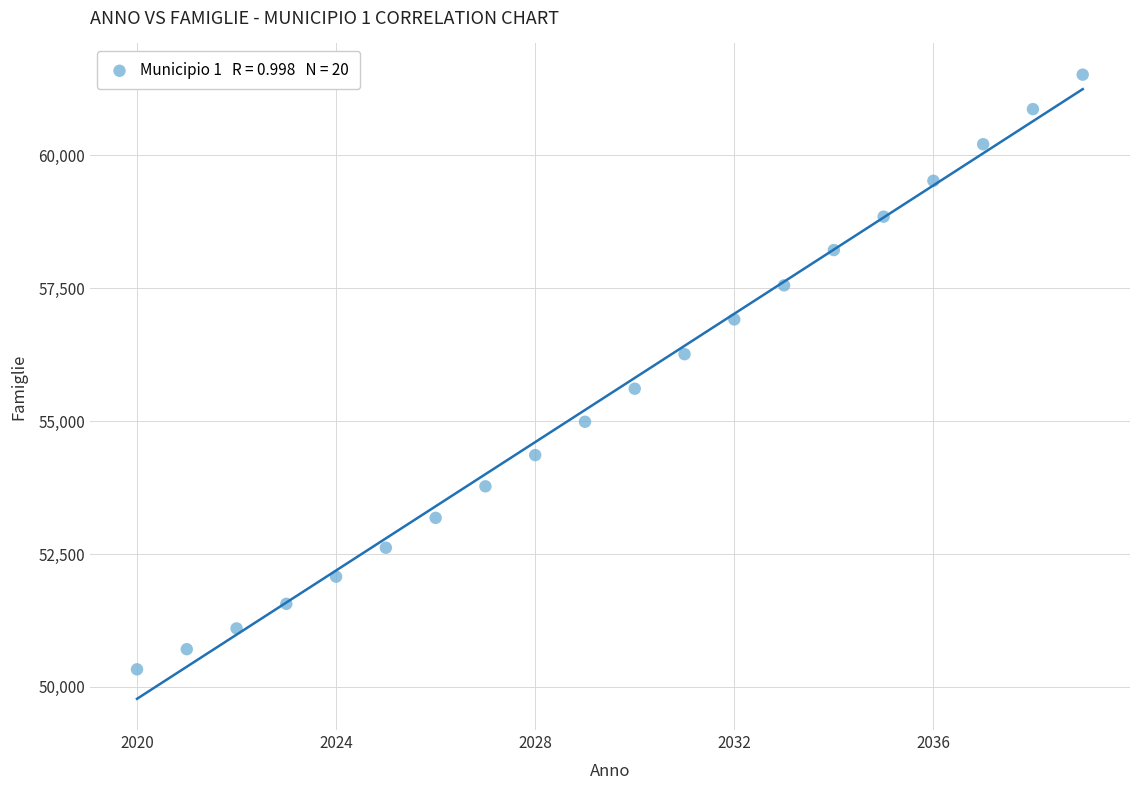

What is the range of Y values (max minus min)?

11184